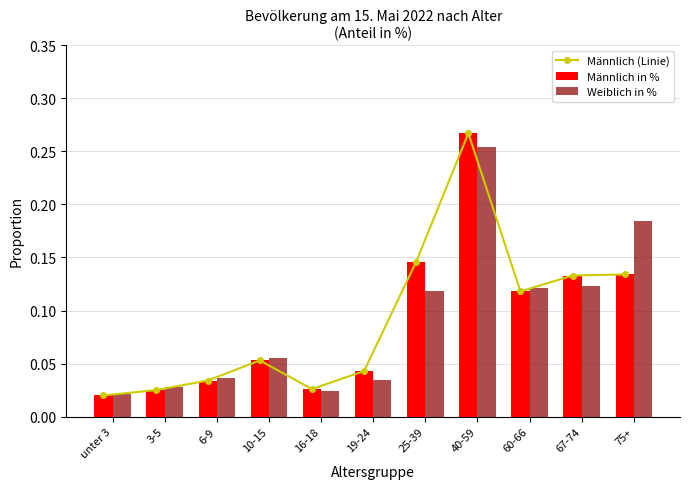

What is the total value across all series at 40-59?

78.8